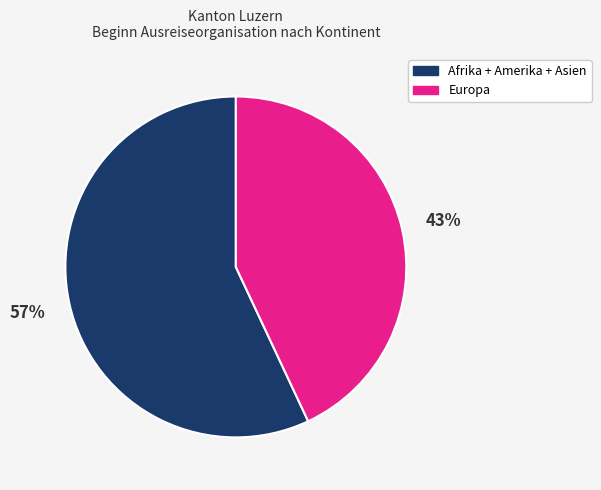

Is there any slice that represents more than half of the pie?

Yes